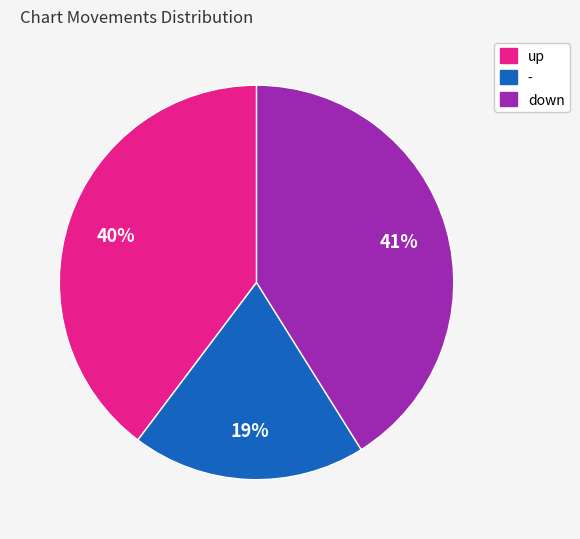

Is it true that down is 41% of the pie?

True